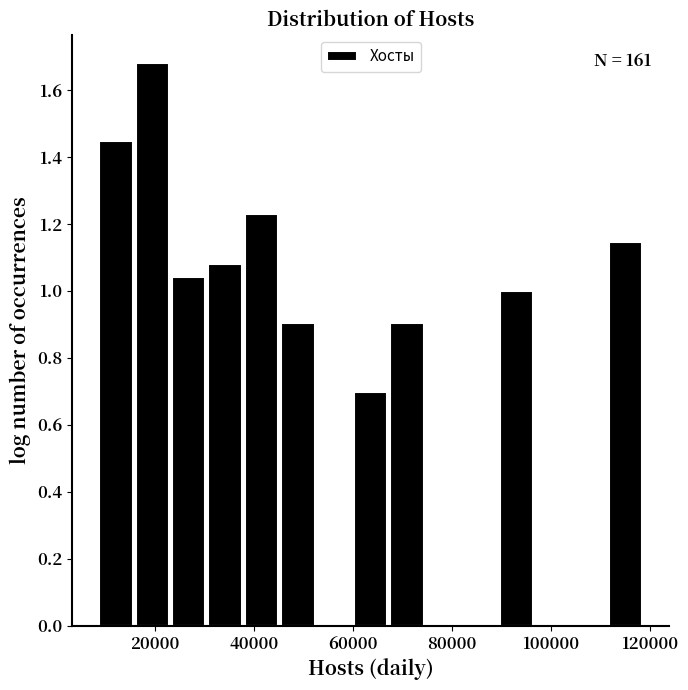

Read against the x-axis, roughly where is the centre of the tallest bar?

20000